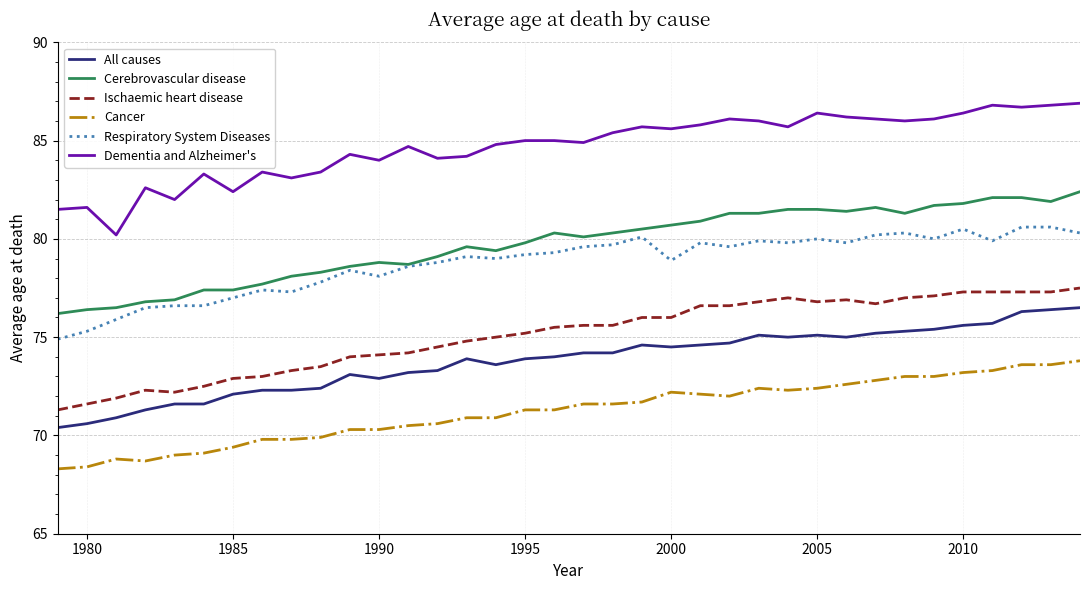

List the series in order of their peak value, lowest first.

Cancer, All causes, Ischaemic heart disease, Respiratory System Diseases, Cerebrovascular disease, Dementia and Alzheimer's